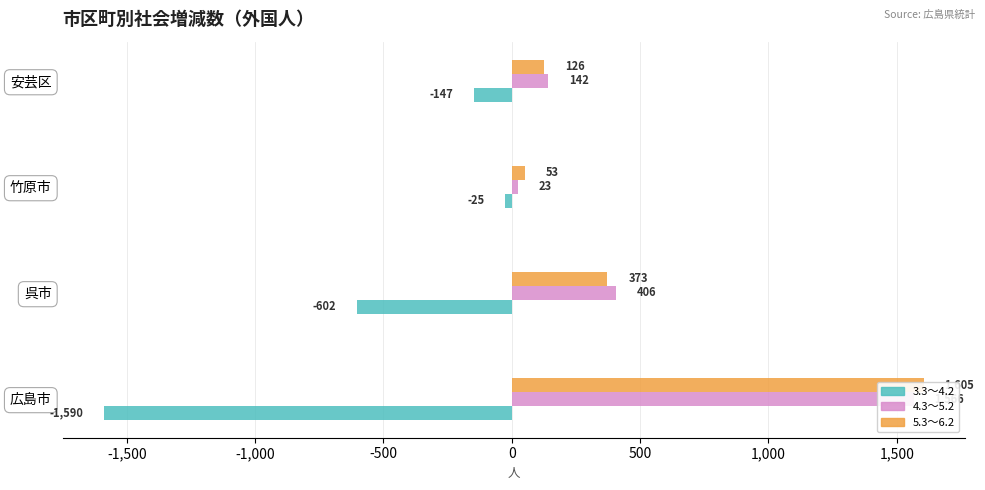

Between 呉市 and 竹原市, which is larger?

竹原市